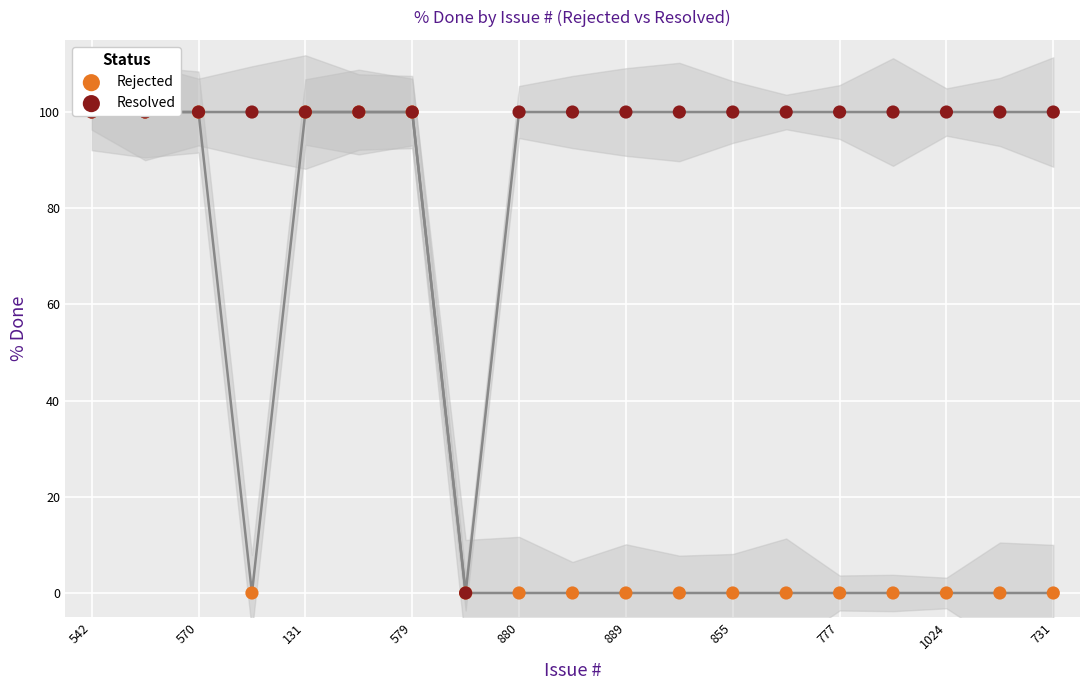

Is the value of Rejected at 889 greater than the value of Resolved at 731?

No